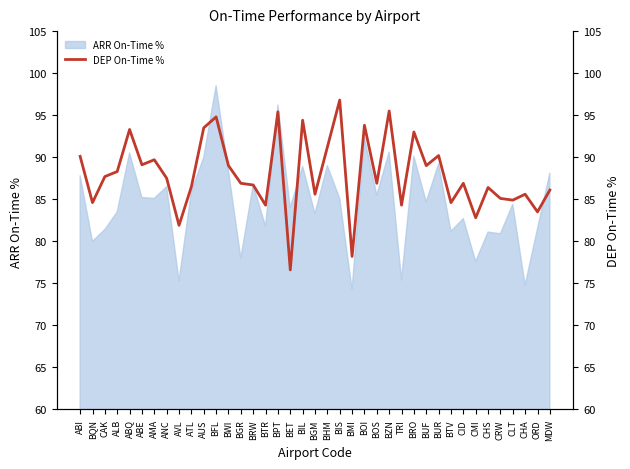

Where is the first local maximum?

ABQ